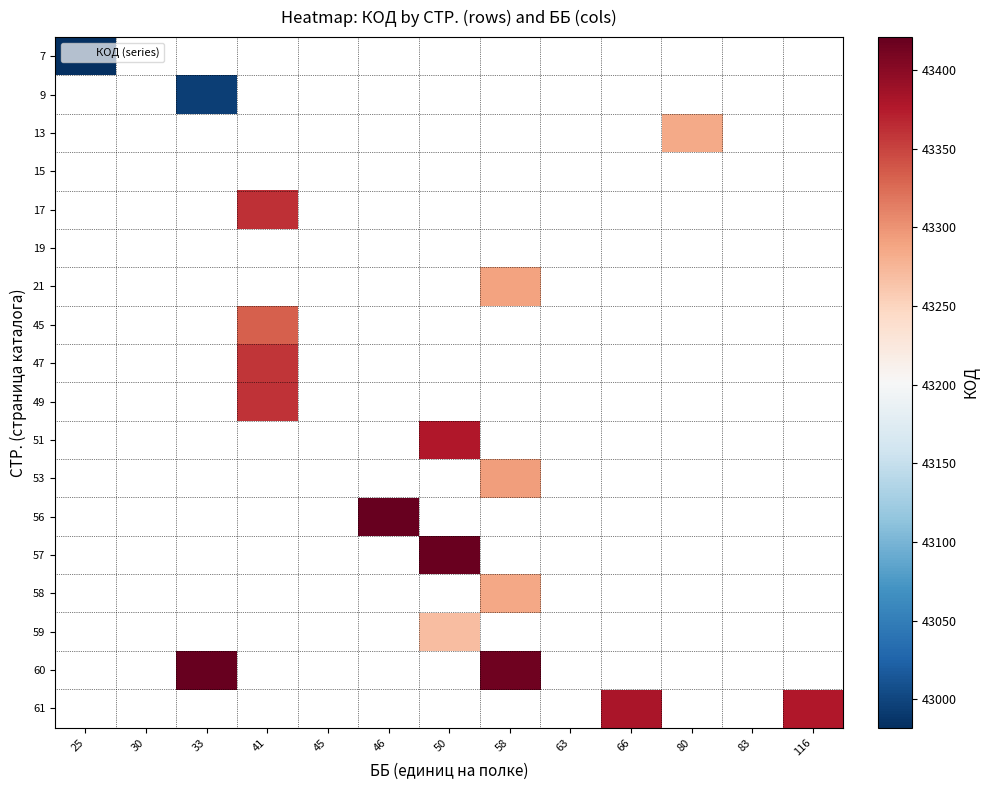

What is the smallest value displayed?

42982.0